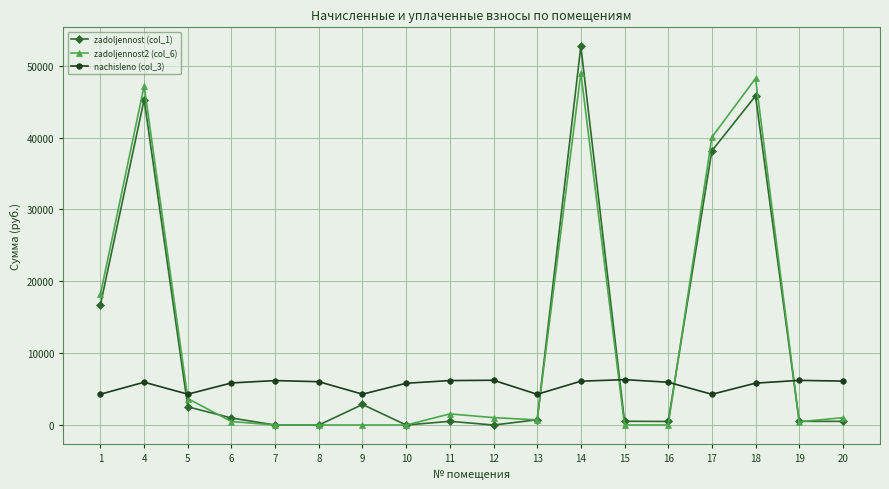

What is the maximum value for nachisleno (col_3)?

6314.9